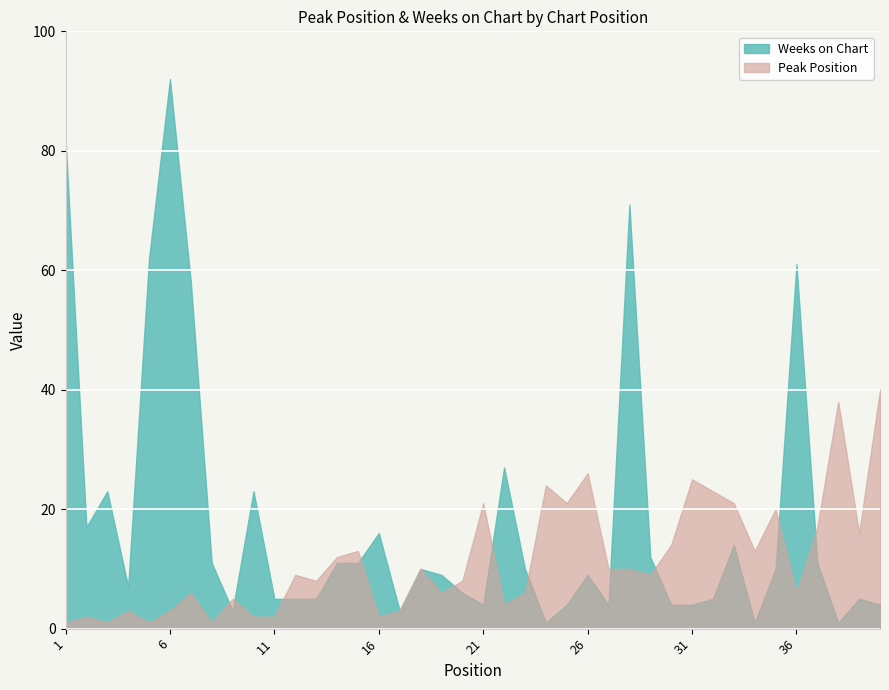

The Weeks on Chart series shows 7 at 11. True or false?

False